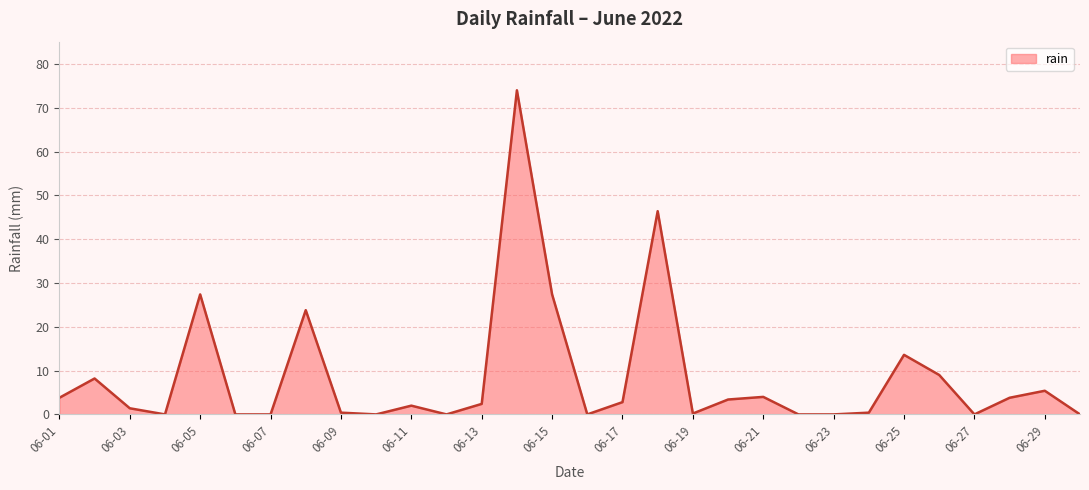

What is the maximum value shown in the chart?

74.0